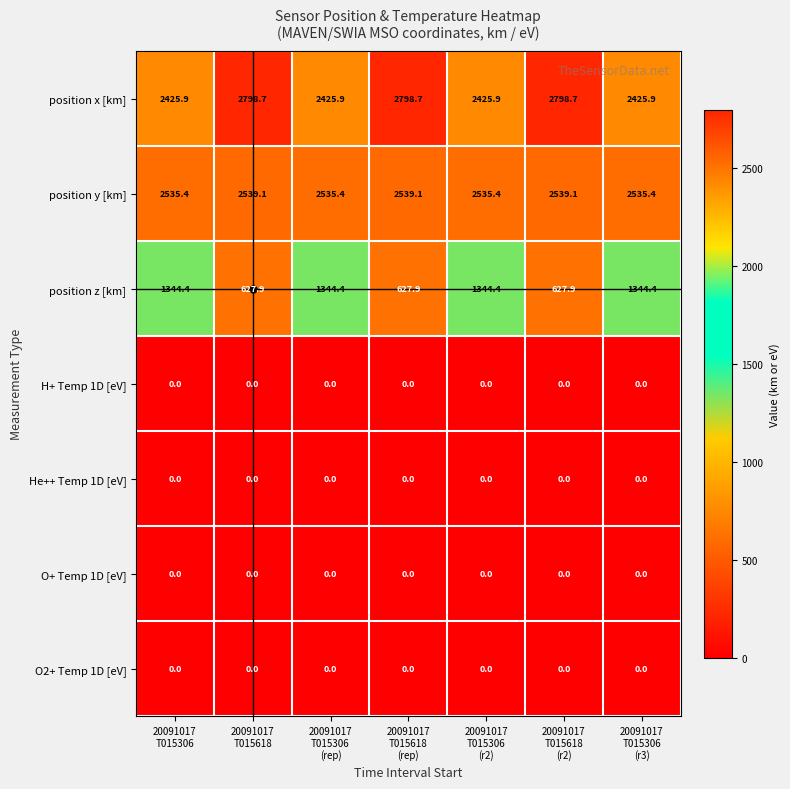

Which series has the largest range (max minus min)?

position z [km]